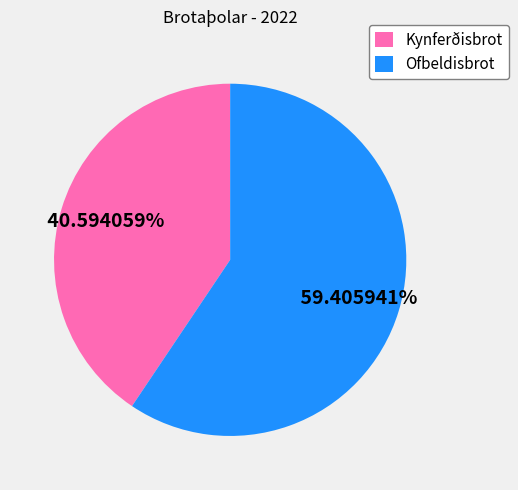

Rank the categories by value from lowest to highest.

Kynferðisbrot, Ofbeldisbrot